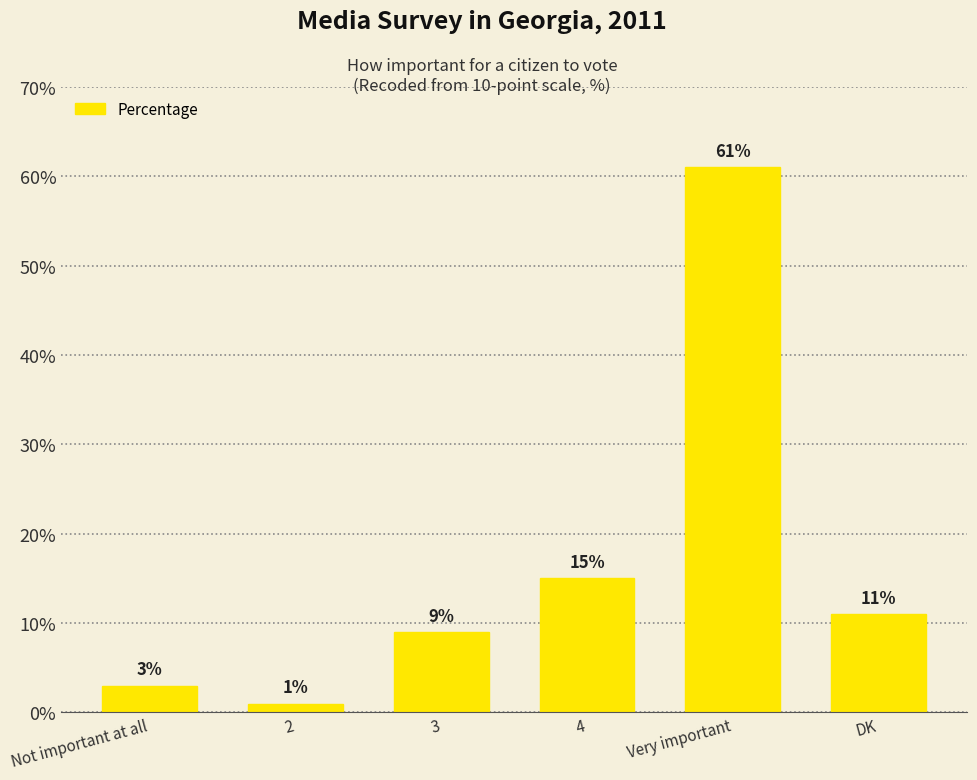

Between 3 and 4, which is larger?

4